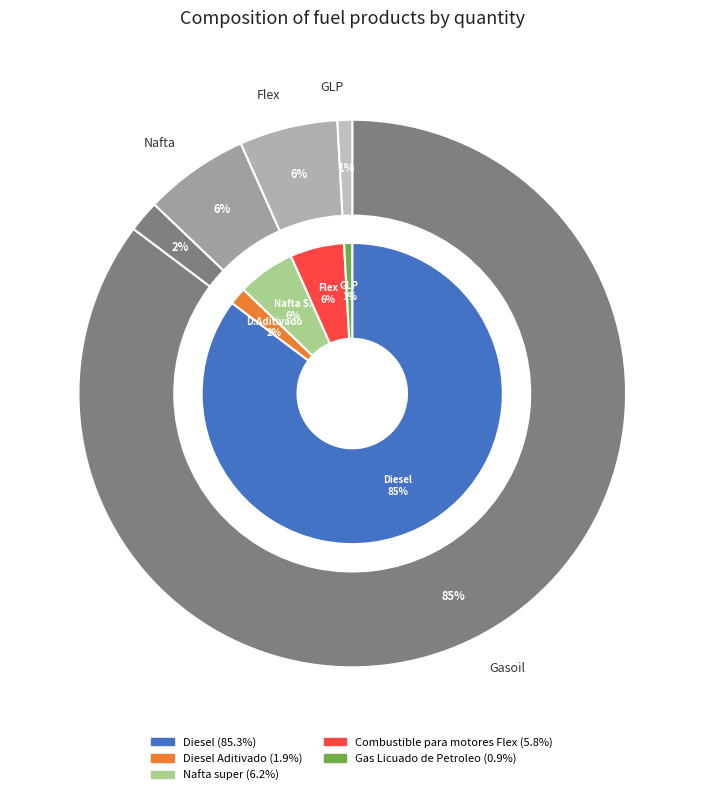

Which has a higher value, Diesel or Gas Licuado de Petroleo?

Diesel